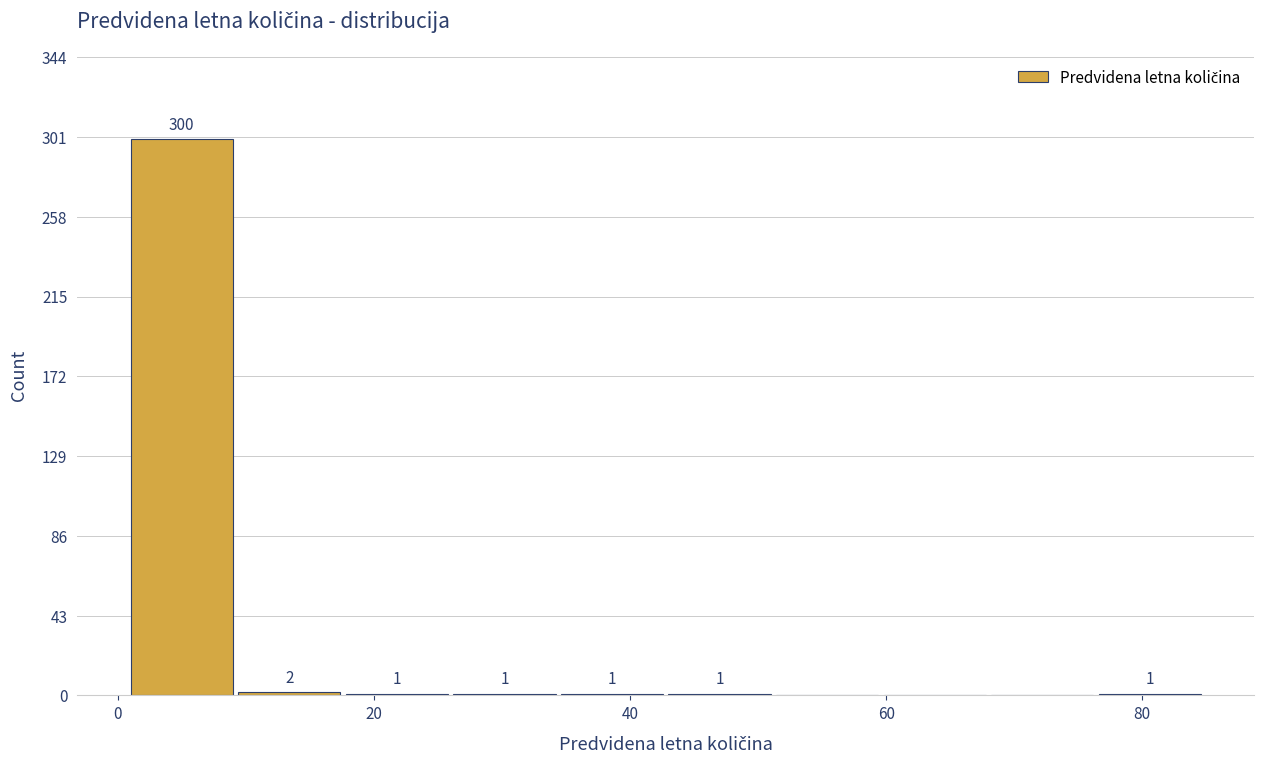

Over which range of the x-axis is the bar tallest?

1.0 to 9.4